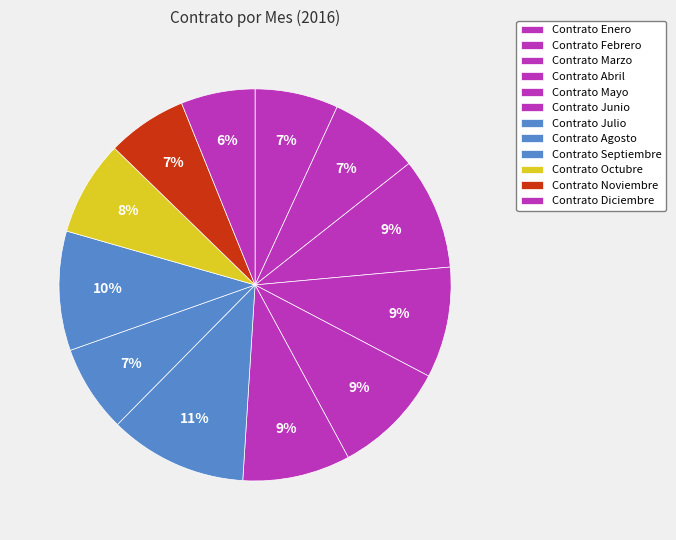

Rank the categories by value from lowest to highest.

Diciembre, Noviembre, Enero, Agosto, Febrero, Octubre, Junio, Abril, Marzo, Mayo, Septiembre, Julio